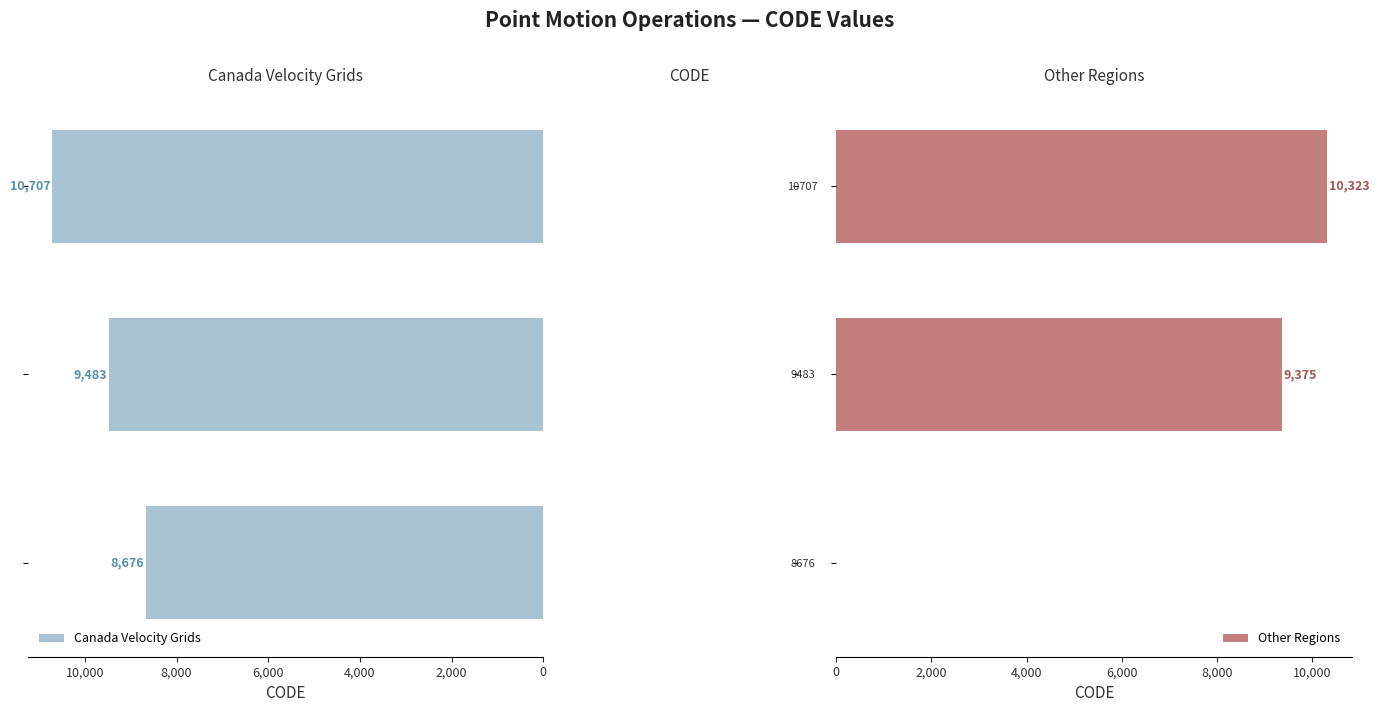

Reading left to right, transcribe all the data shown in this chart.

Canada Velocity Grids: 8676	9483	10707
Other Regions: 0	9375	10323